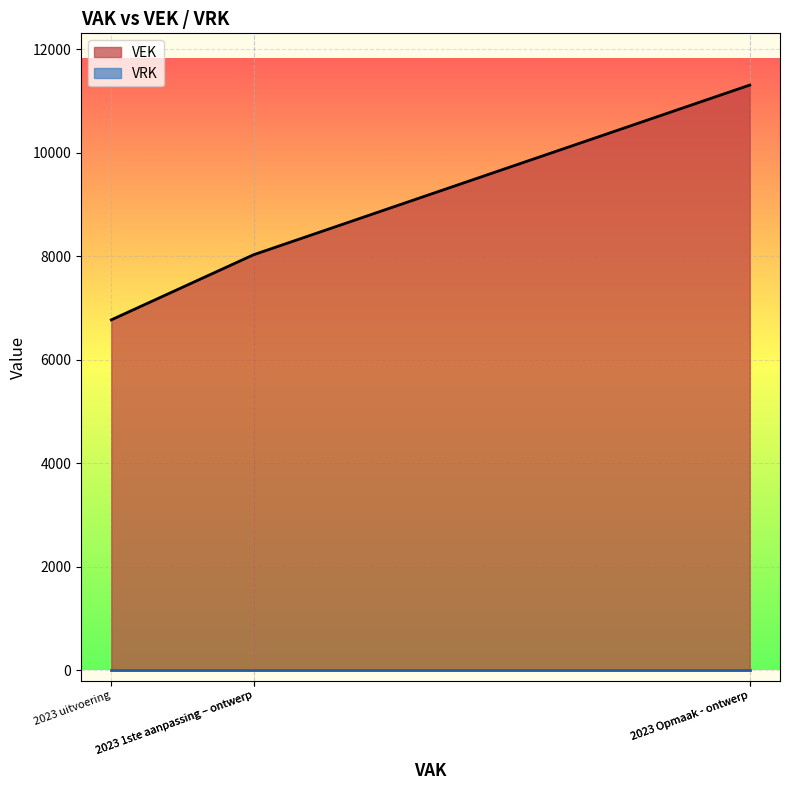

Is it true that the value at 2023 uitvoering is 6771?

True